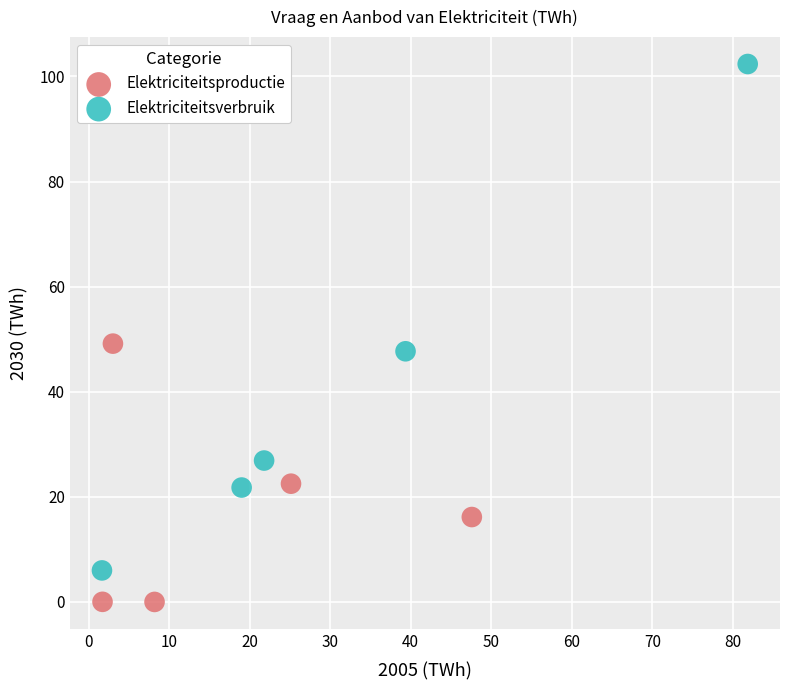

What are all the series names shown in the legend?

Elektriciteitsproductie, Elektriciteitsverbruik